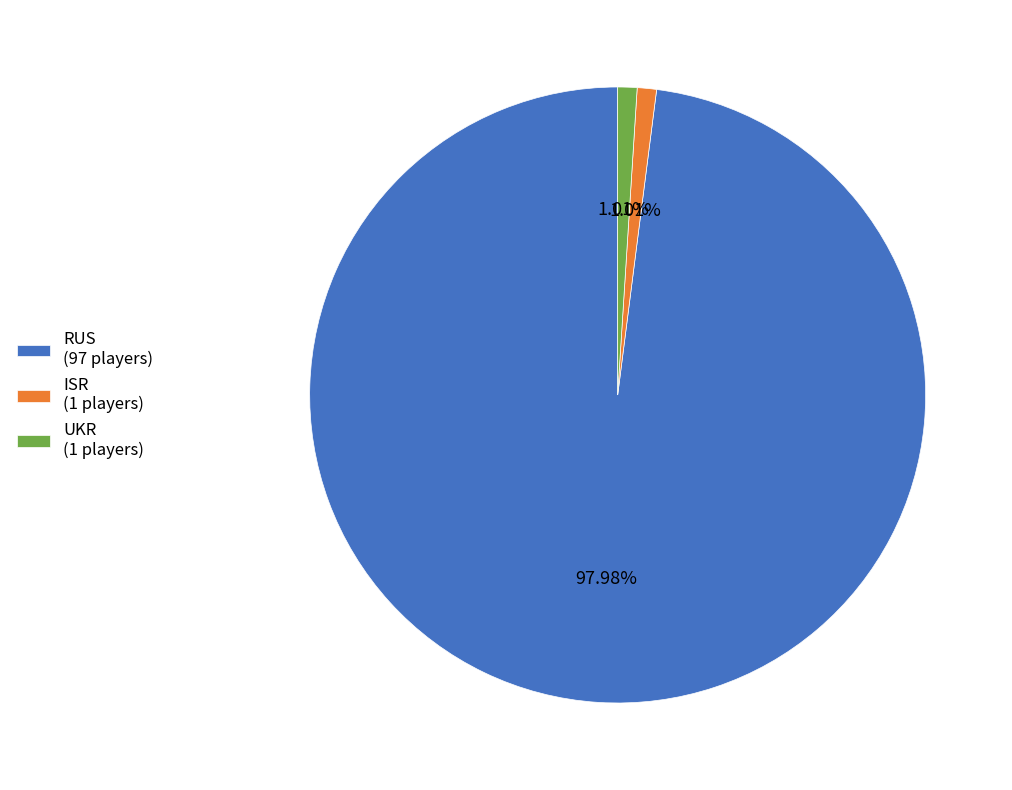

Does RUS (97 players) account for over 50% of the chart?

Yes